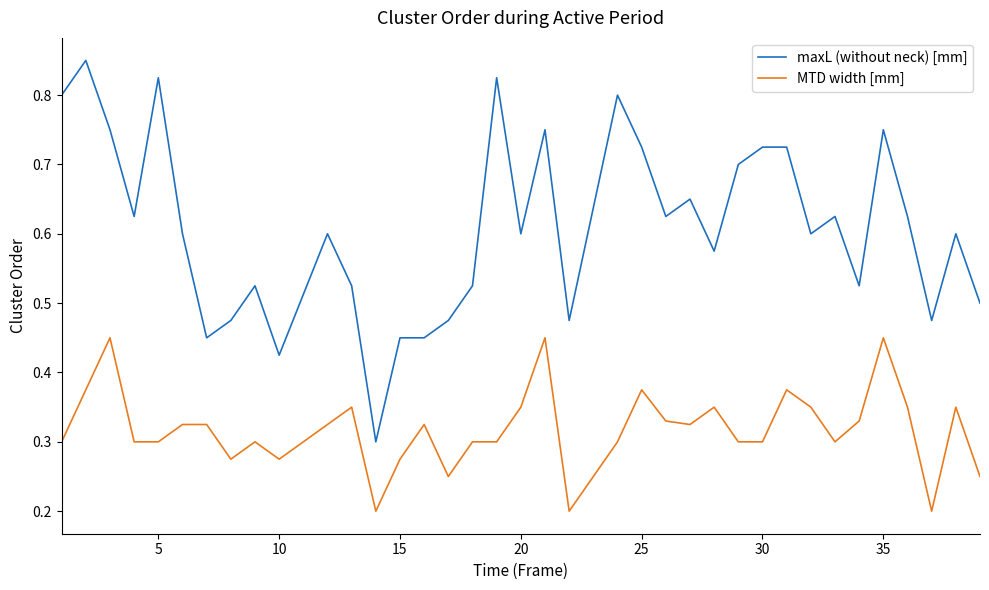

Rank the series by their average value, from highest to lowest.

maxL (without neck) [mm], MTD width [mm]